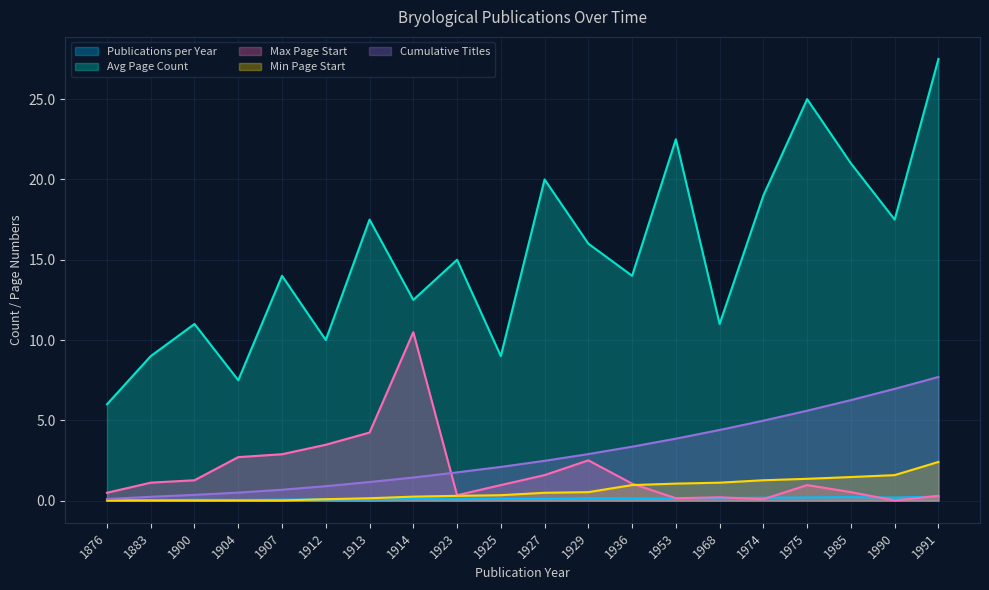

Read the Max Page Start value at 1914.

10.5